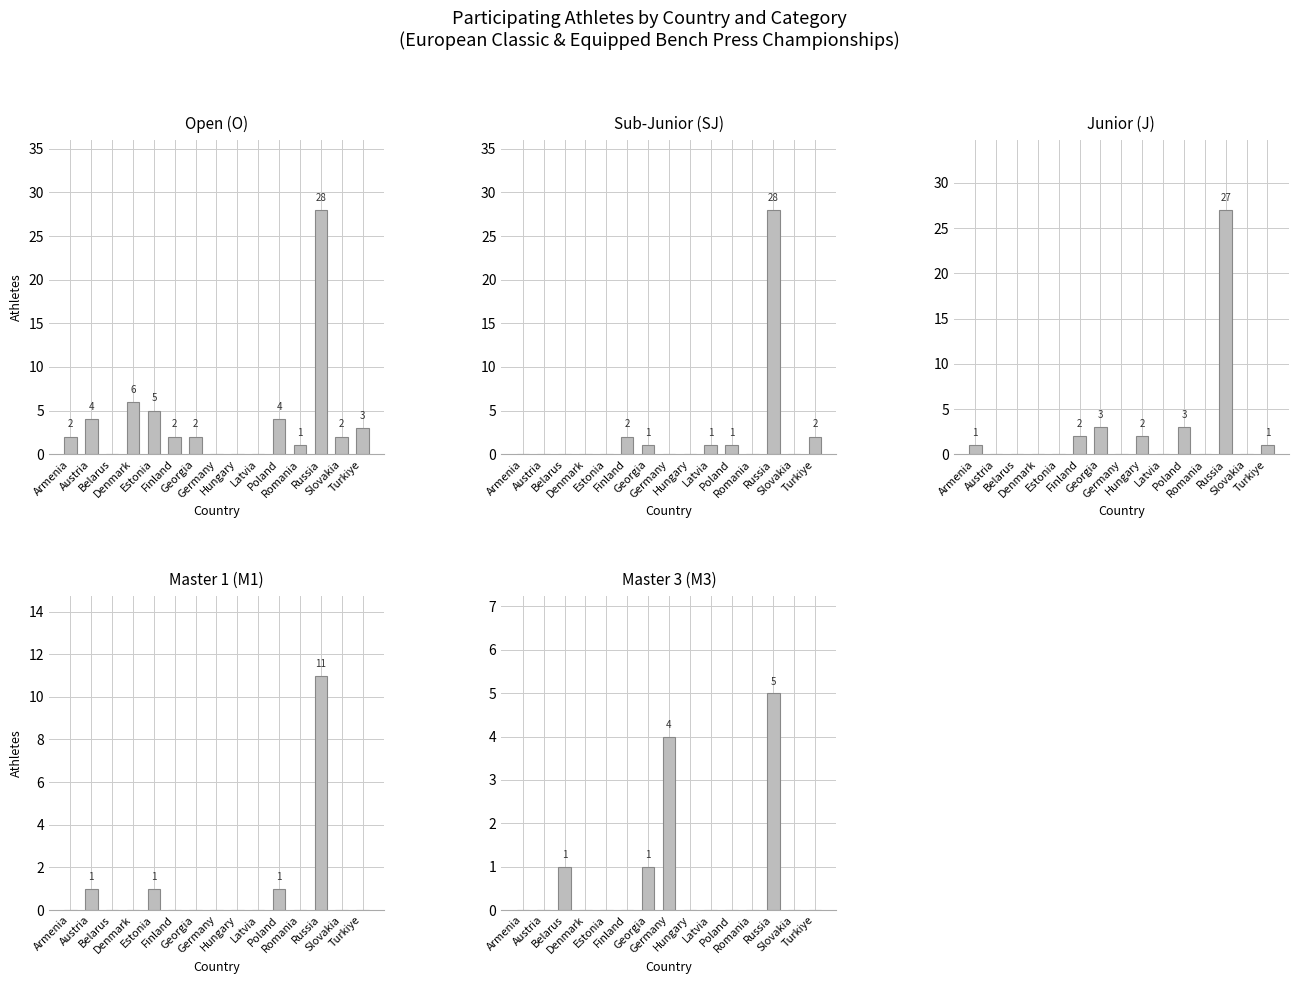

Count the M3 values in the range 0 to 1.

13